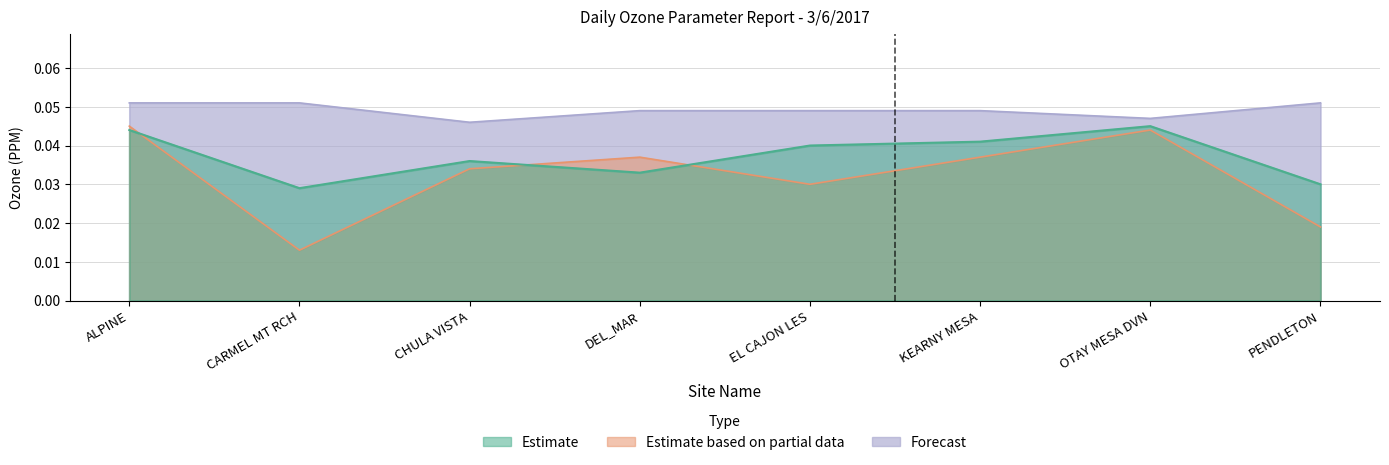

Which has a higher value, CARMEL MT RCH or KEARNY MESA?

KEARNY MESA